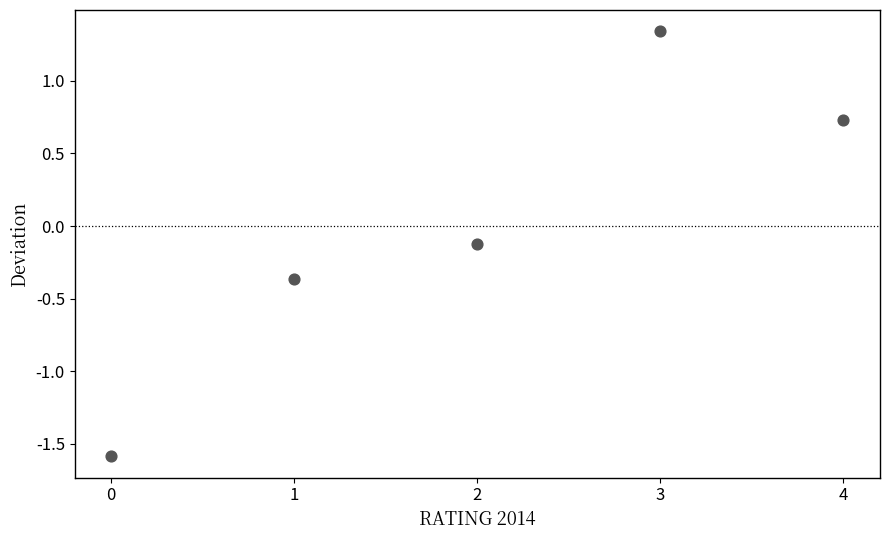

What is the range of Y values (max minus min)?

2.9